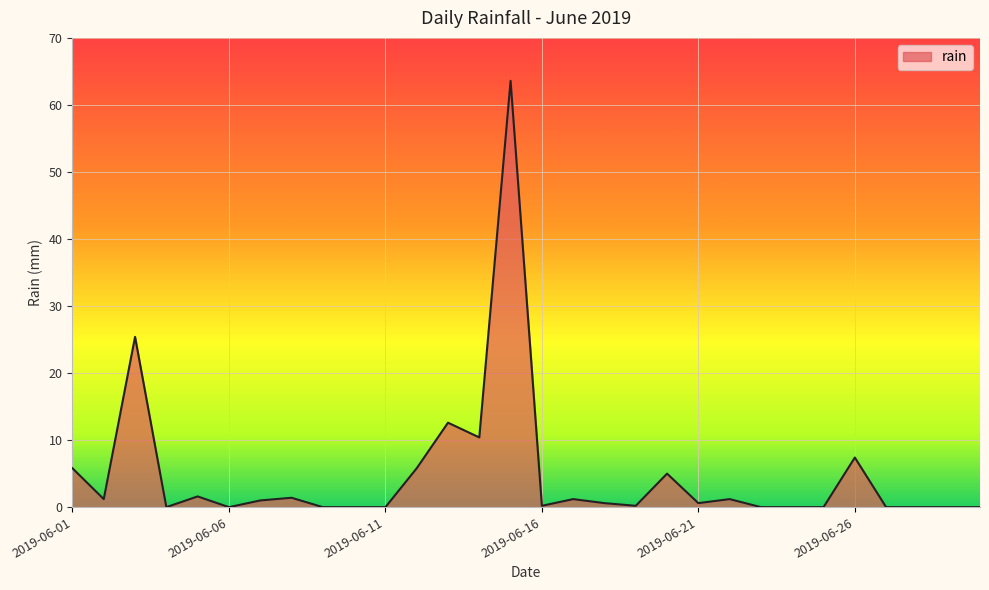

What is the greatest value displayed?

63.6